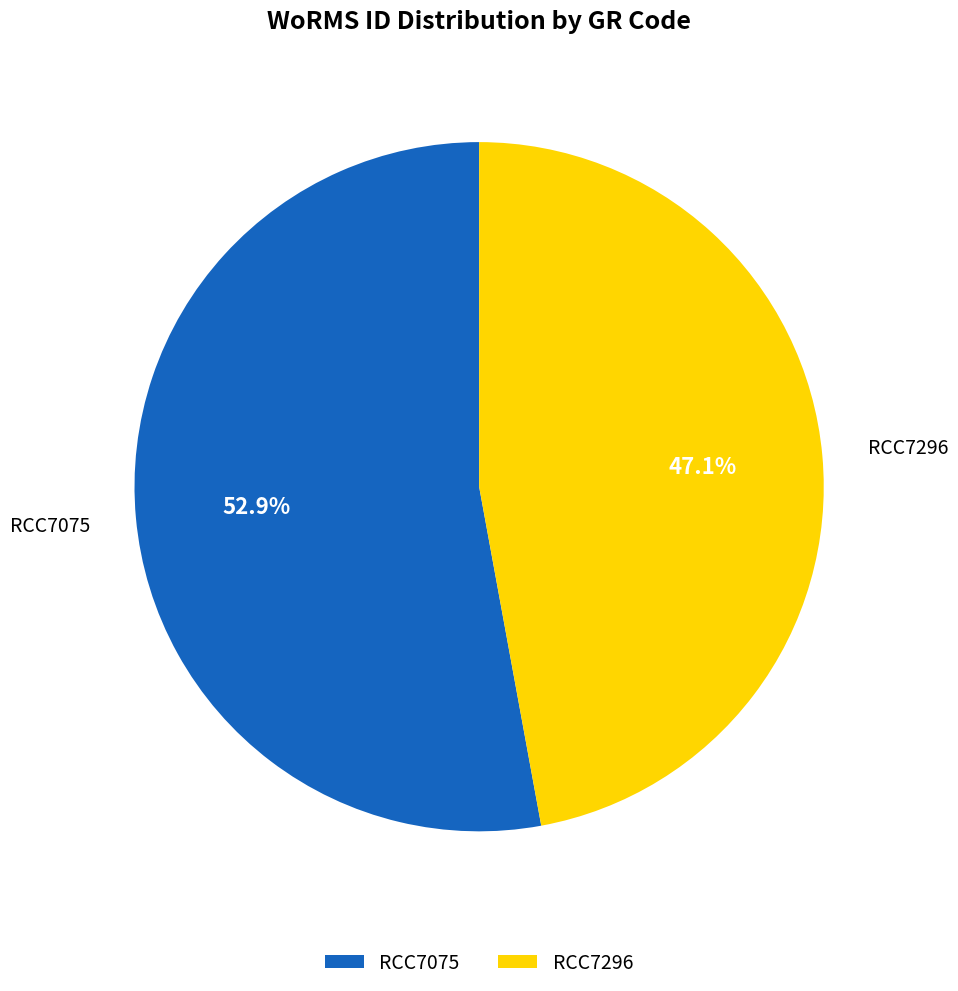

Rank the categories by value from highest to lowest.

RCC7075, RCC7296